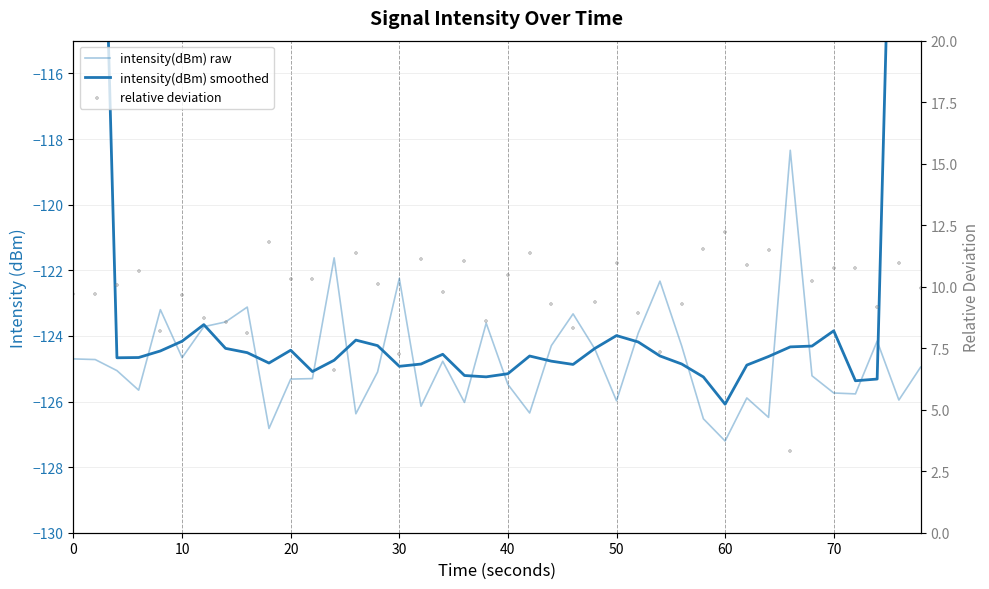

Which series reaches the maximum Y coordinate?

relative deviation